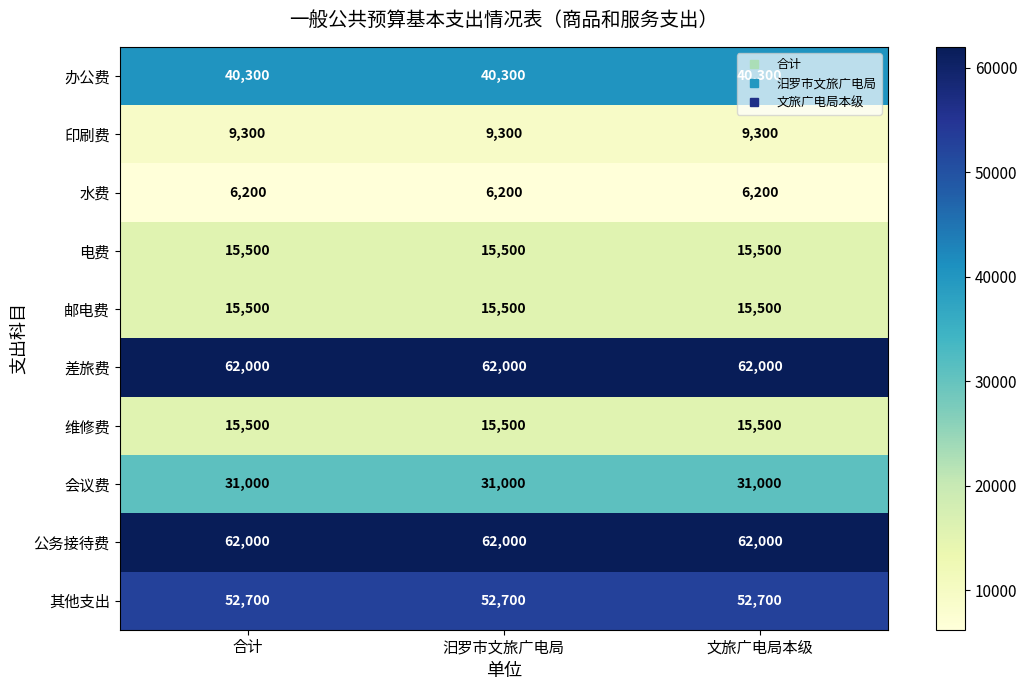

What is the difference between the highest and lowest values at 文旅广电局本级?

55800